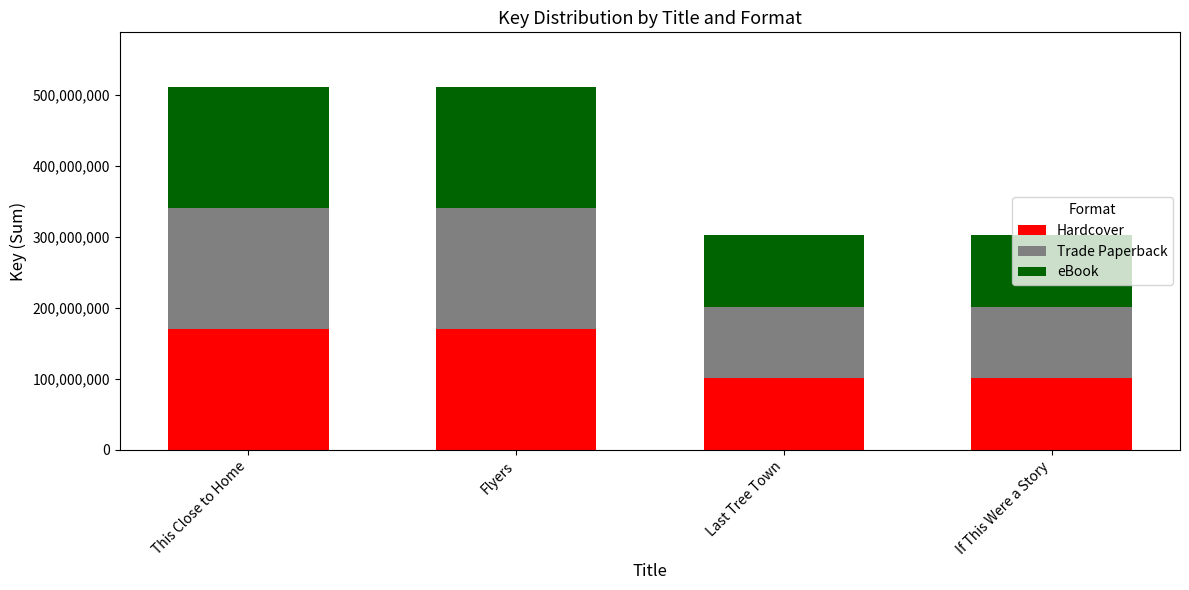

What is the total value across all series at Last Tree Town?

301946904